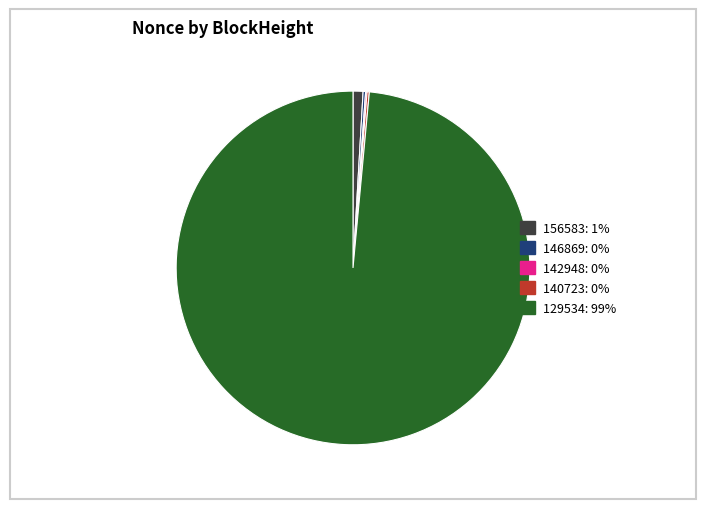

Does 129534 account for over 50% of the chart?

Yes